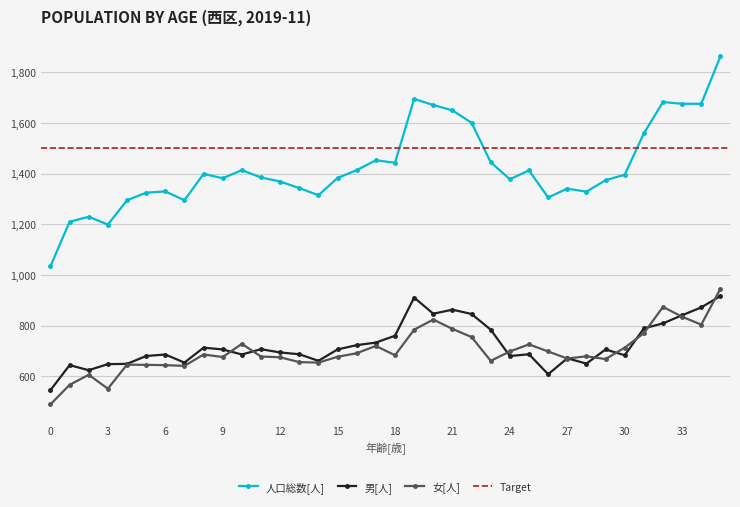

Reading left to right, extract all data points from this chart.

男[人]: 0=545	1=644	2=624	3=648	4=649	5=680	6=686	7=654	8=713	9=706	10=686	11=707	12=694	13=687	14=661	15=706	16=723	17=733	18=760	19=911	20=847	21=863	22=846	23=784	24=680	25=687	26=608	27=671	28=650	29=706	30=683	31=789	32=809	33=841	34=872	35=917
女[人]: 0=489	1=566	2=606	3=551	4=646	5=645	6=644	7=641	8=686	9=676	10=728	11=678	12=675	13=656	14=654	15=677	16=691	17=720	18=683	19=784	20=824	21=787	22=755	23=661	24=698	25=726	26=698	27=670	28=679	29=668	30=713	31=770	32=874	33=835	34=804	35=946
人口総数[人]: 0=1034	1=1210	2=1230	3=1199	4=1295	5=1325	6=1330	7=1295	8=1399	9=1382	10=1414	11=1385	12=1369	13=1343	14=1315	15=1383	16=1414	17=1453	18=1443	19=1695	20=1671	21=1650	22=1601	23=1445	24=1378	25=1413	26=1306	27=1341	28=1329	29=1374	30=1396	31=1559	32=1683	33=1676	34=1676	35=1863